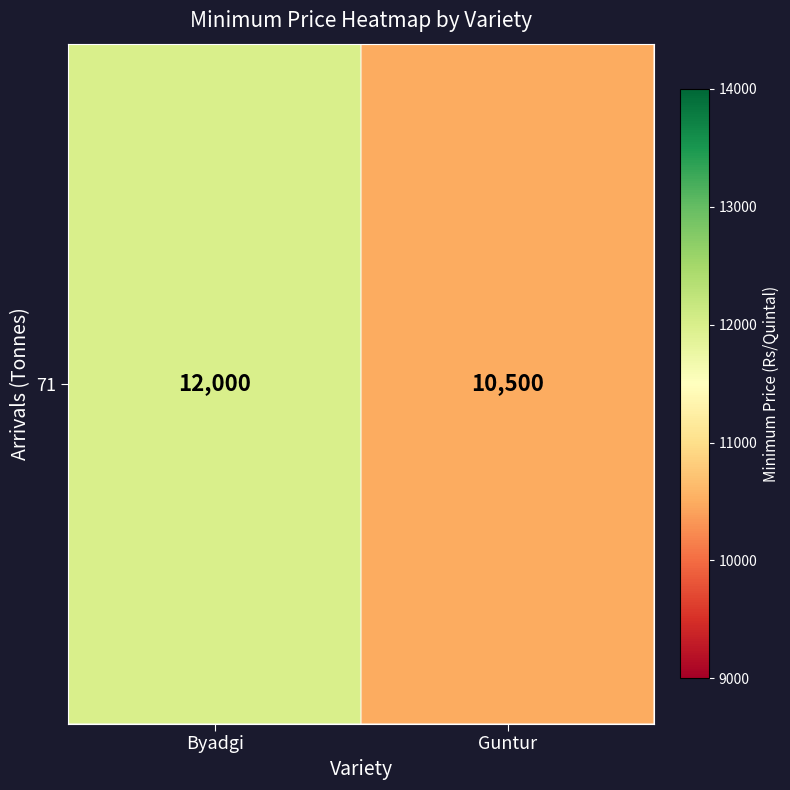

What is the sum of the values at Guntur and Byadgi?

22500